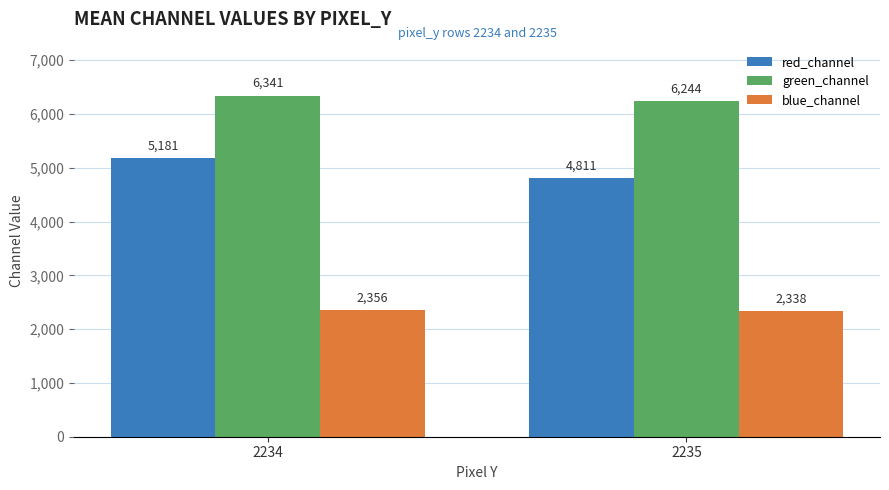

What is the maximum value for red_channel?

5181.1